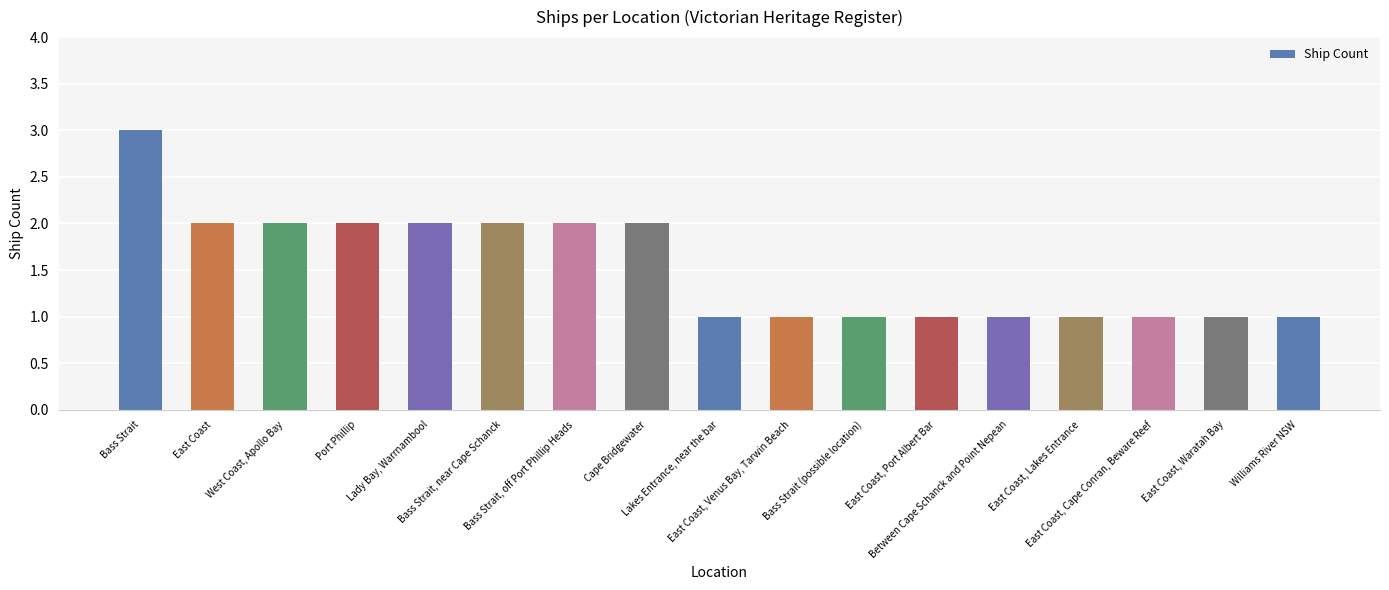

What is the value of the 17th bar from the left?

1